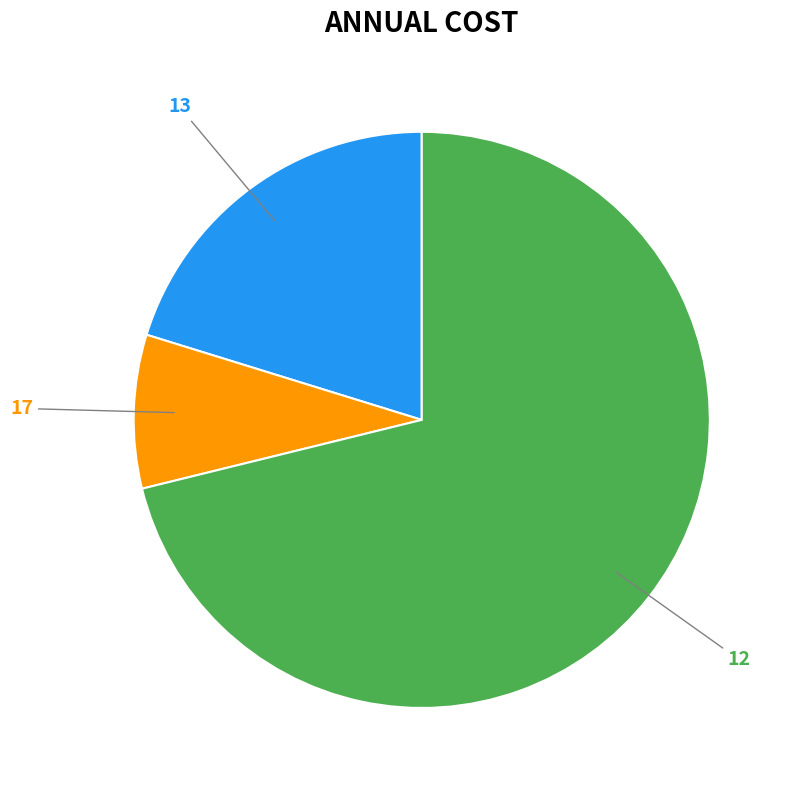

Does any single category account for the majority?

Yes